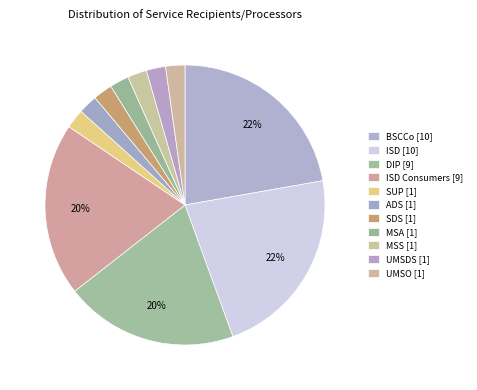

Count the number of slices in the pie.

11